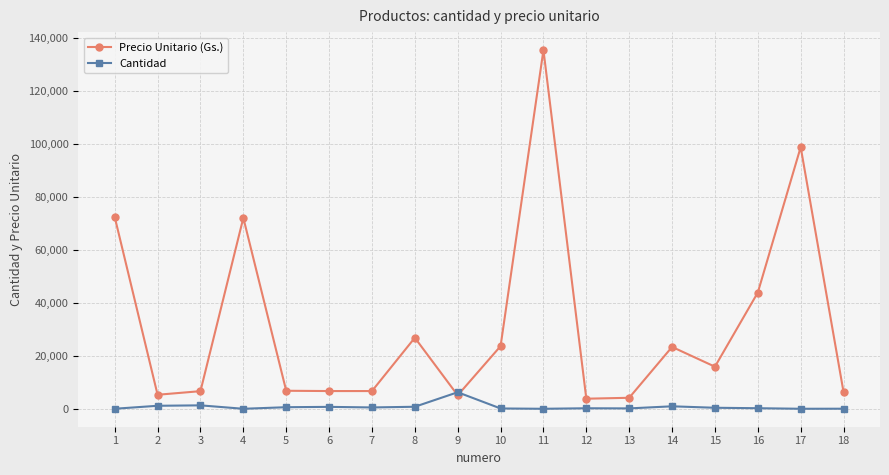

True or false: Cantidad has more than 2 points higher than both neighbors.

True